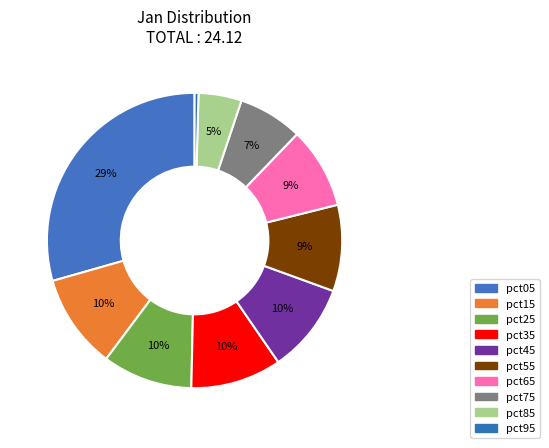

How many segments does this pie chart have?

10